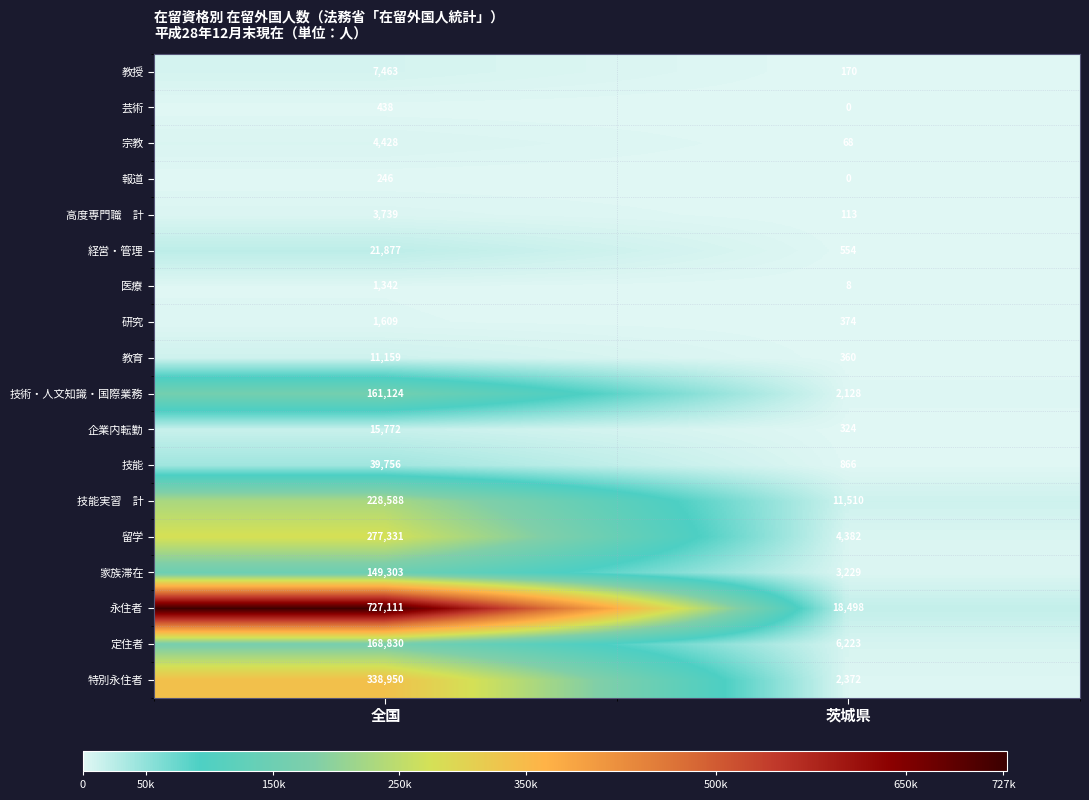

At which category is the sum across all series the highest?

全国